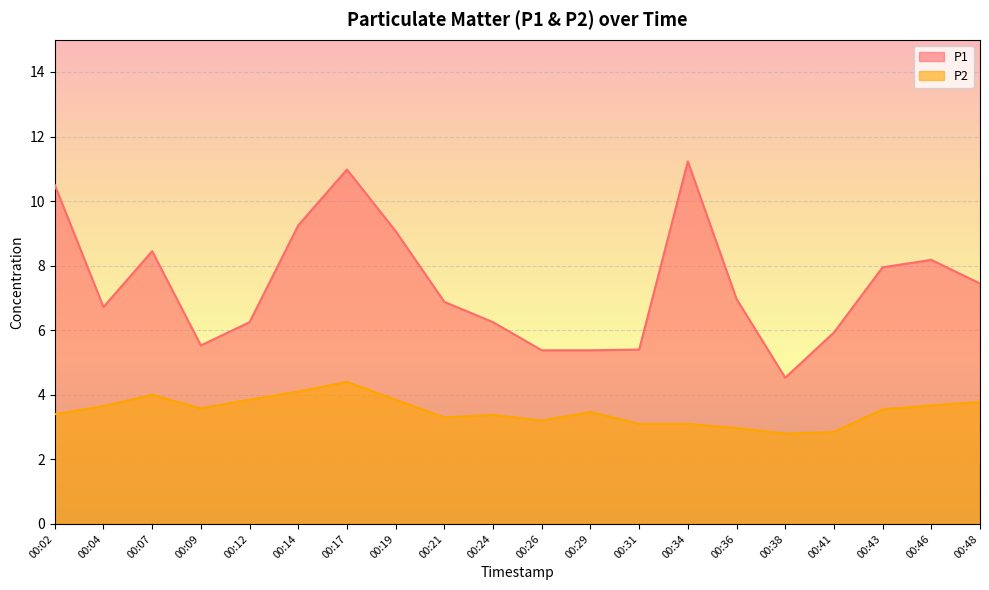

What are all the series names shown in the legend?

P1, P2